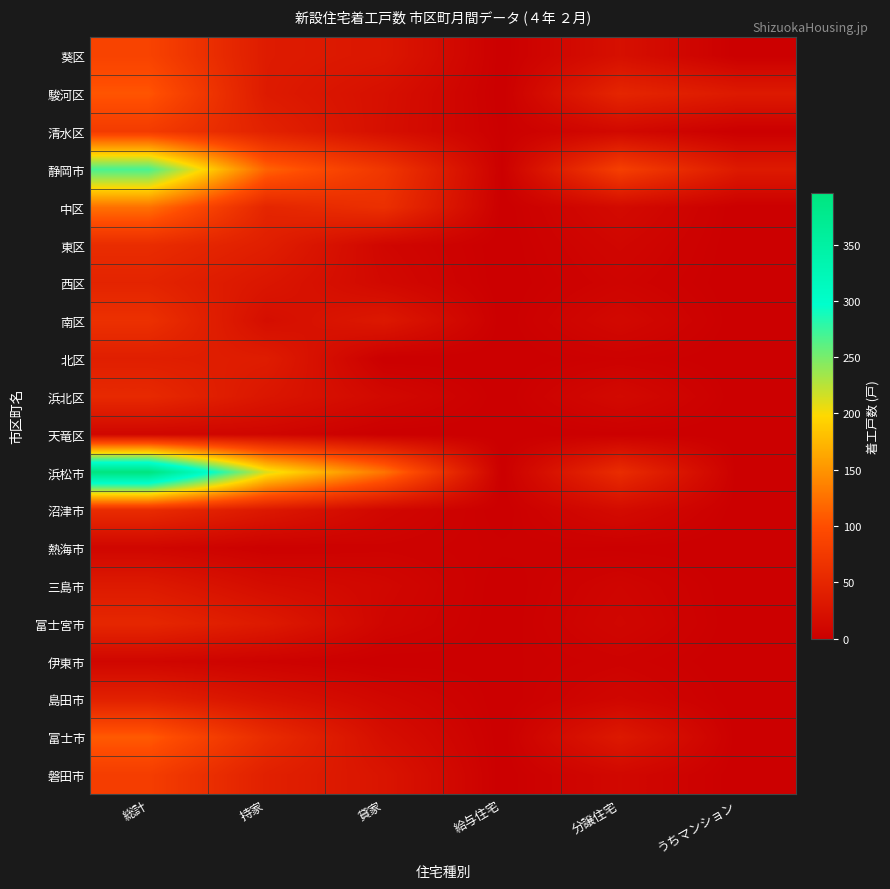

At which category is the sum across all series the highest?

総計